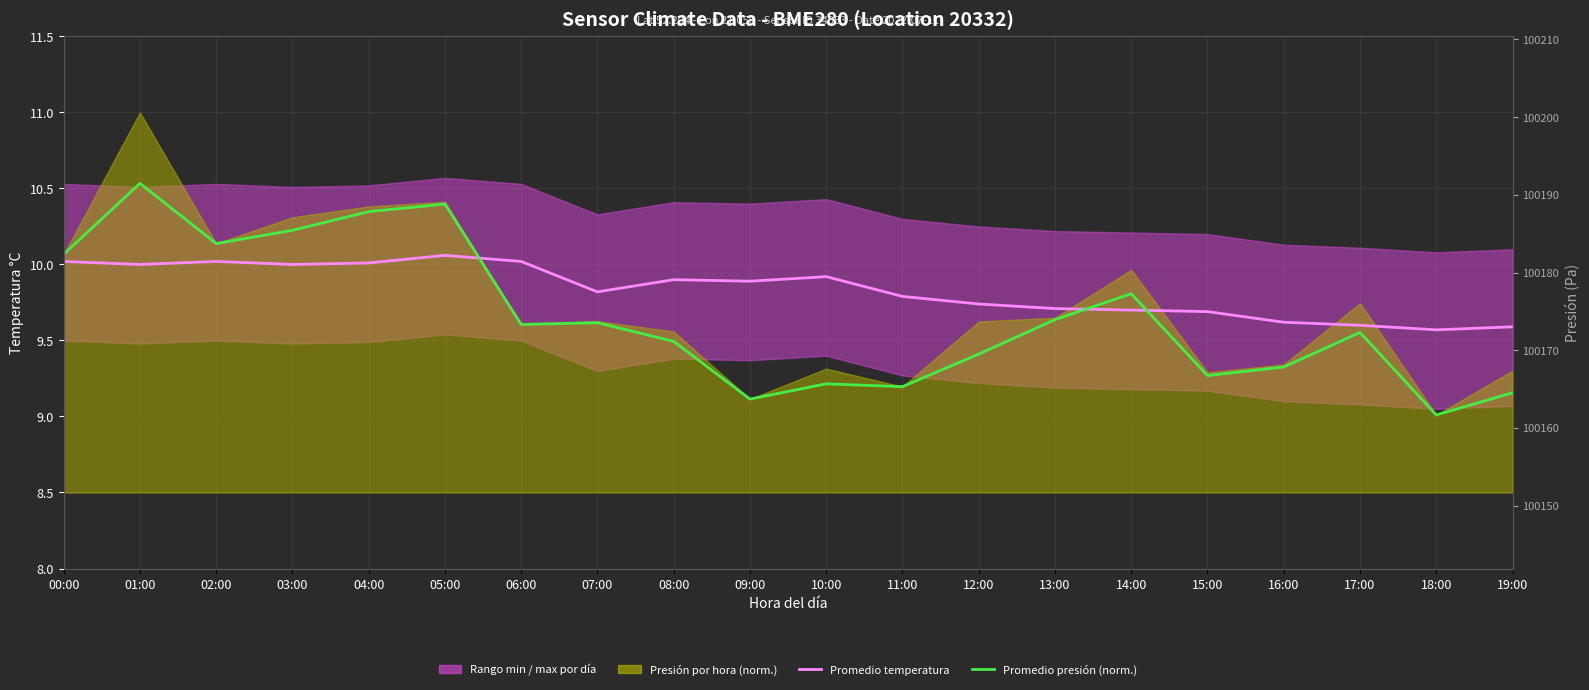

In Promedio temperatura, how many points are higher than both neighbors (excluding endpoints)?

4